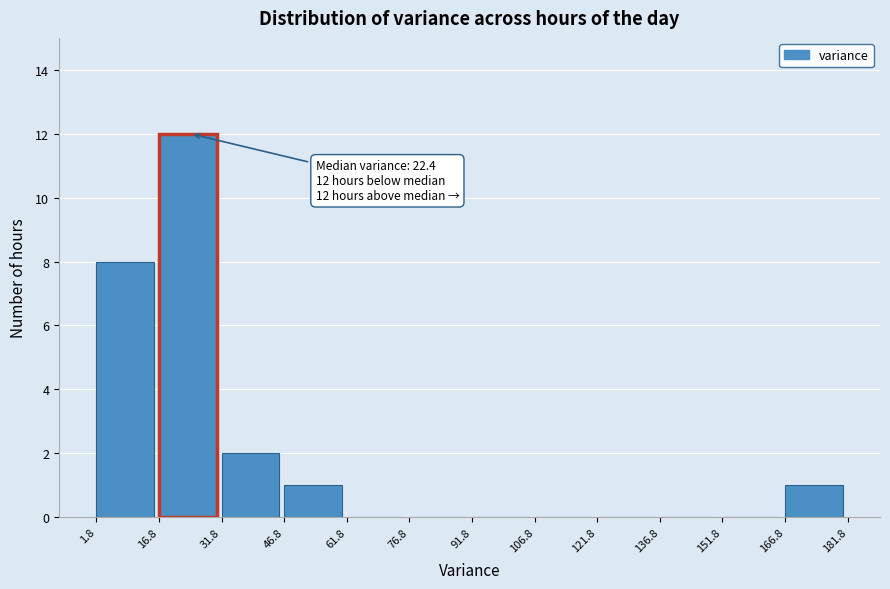

Over which range of the x-axis is the bar tallest?

16.8 to 31.8